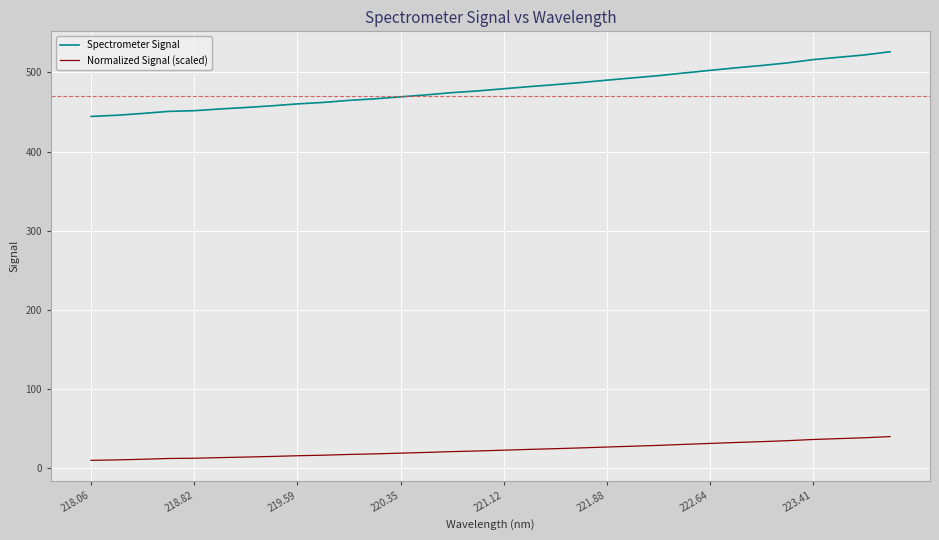

True or false: Normalized Signal (scaled) and Spectrometer Signal cross at least once.

False